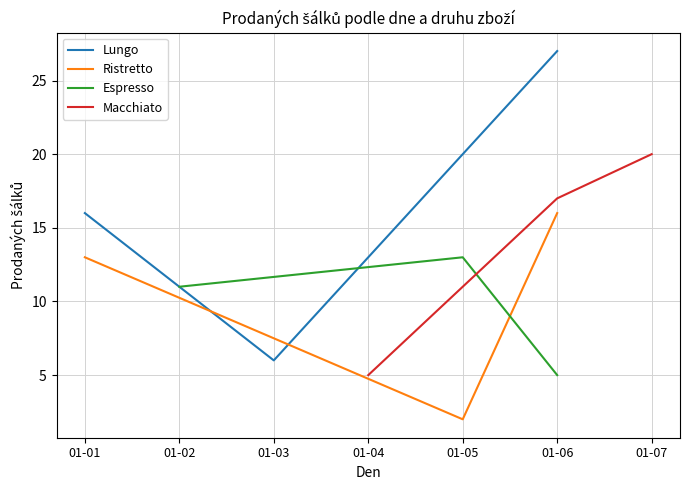

Does the chart display data point markers on the line(s)?

No